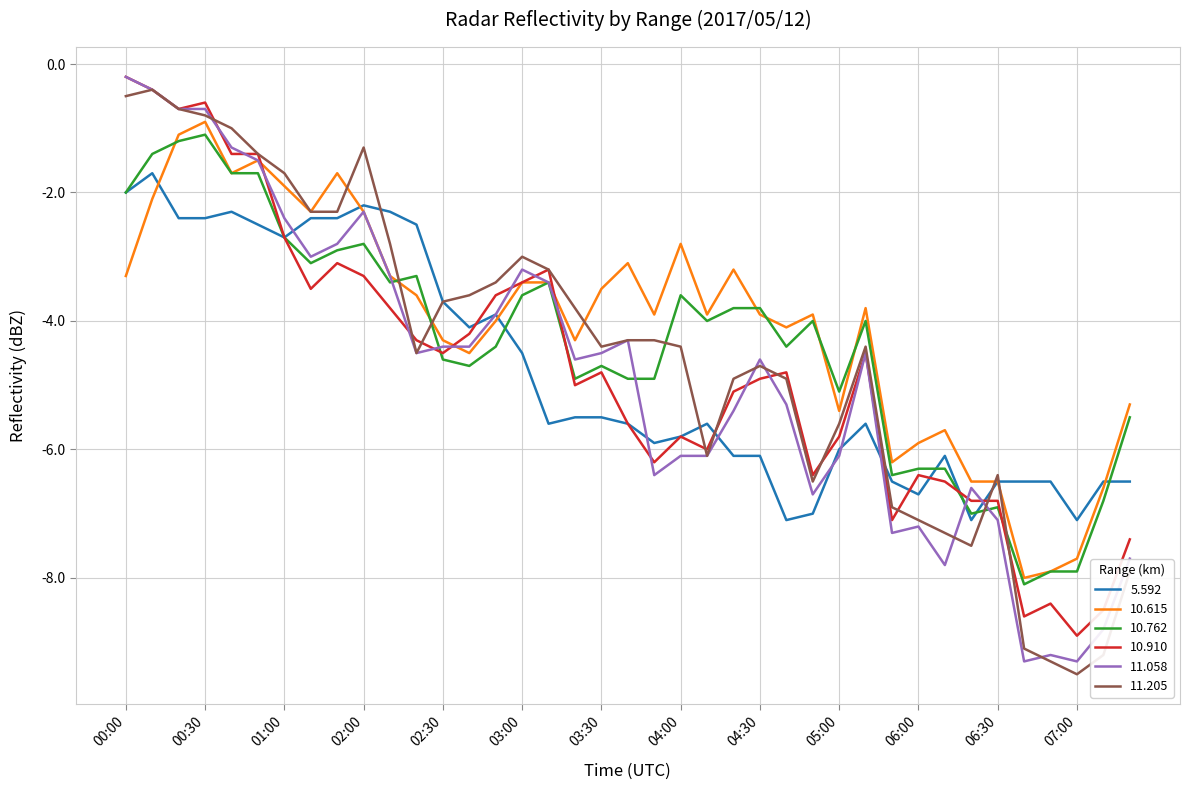

What is the minimum value shown in the chart?

-9.5